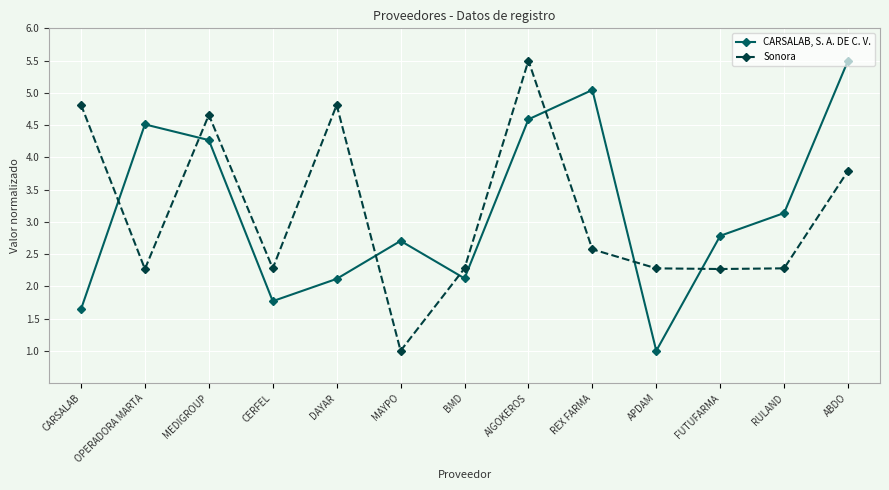

At REX FARMA, list the series in order from largest to smallest.

CARSALAB, S. A. DE C. V., Sonora